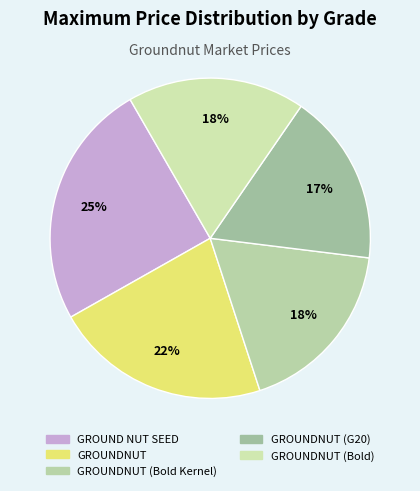

Does GROUNDNUT (Bold) represent more than half of the total?

No